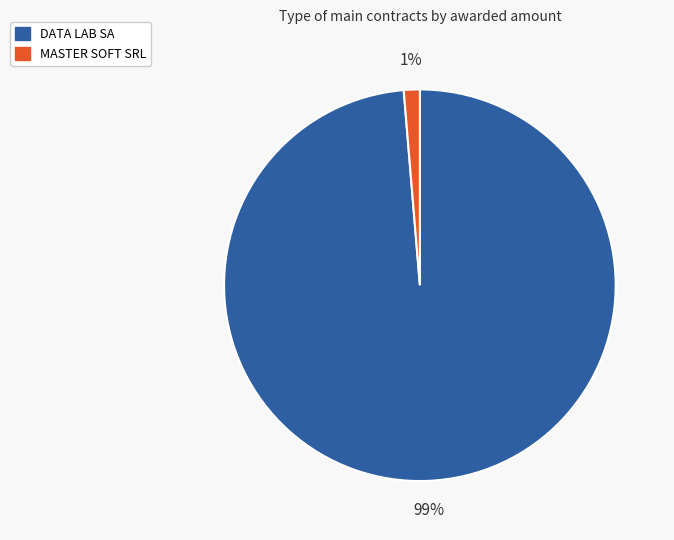

Which slice is the largest?

DATA LAB SA